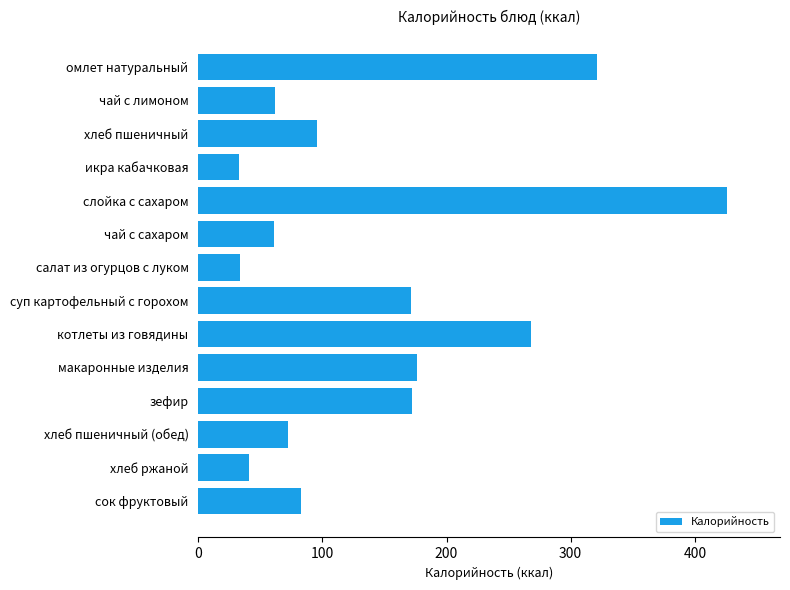

Count the number of data series in this chart.

1